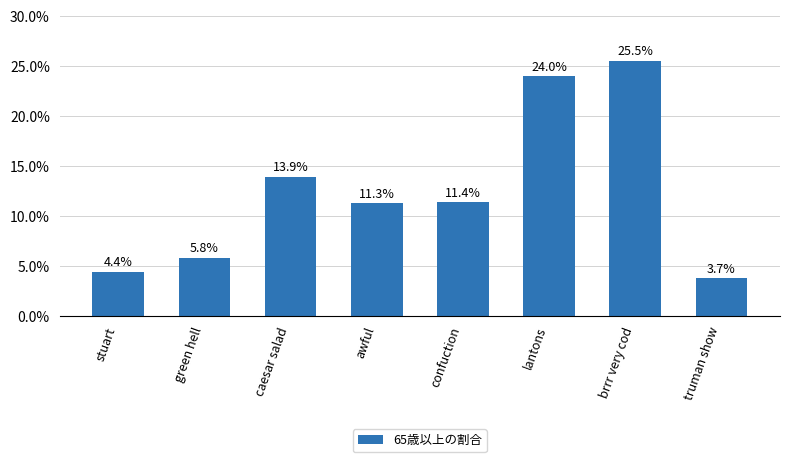

How many distinct data groups are displayed?

1